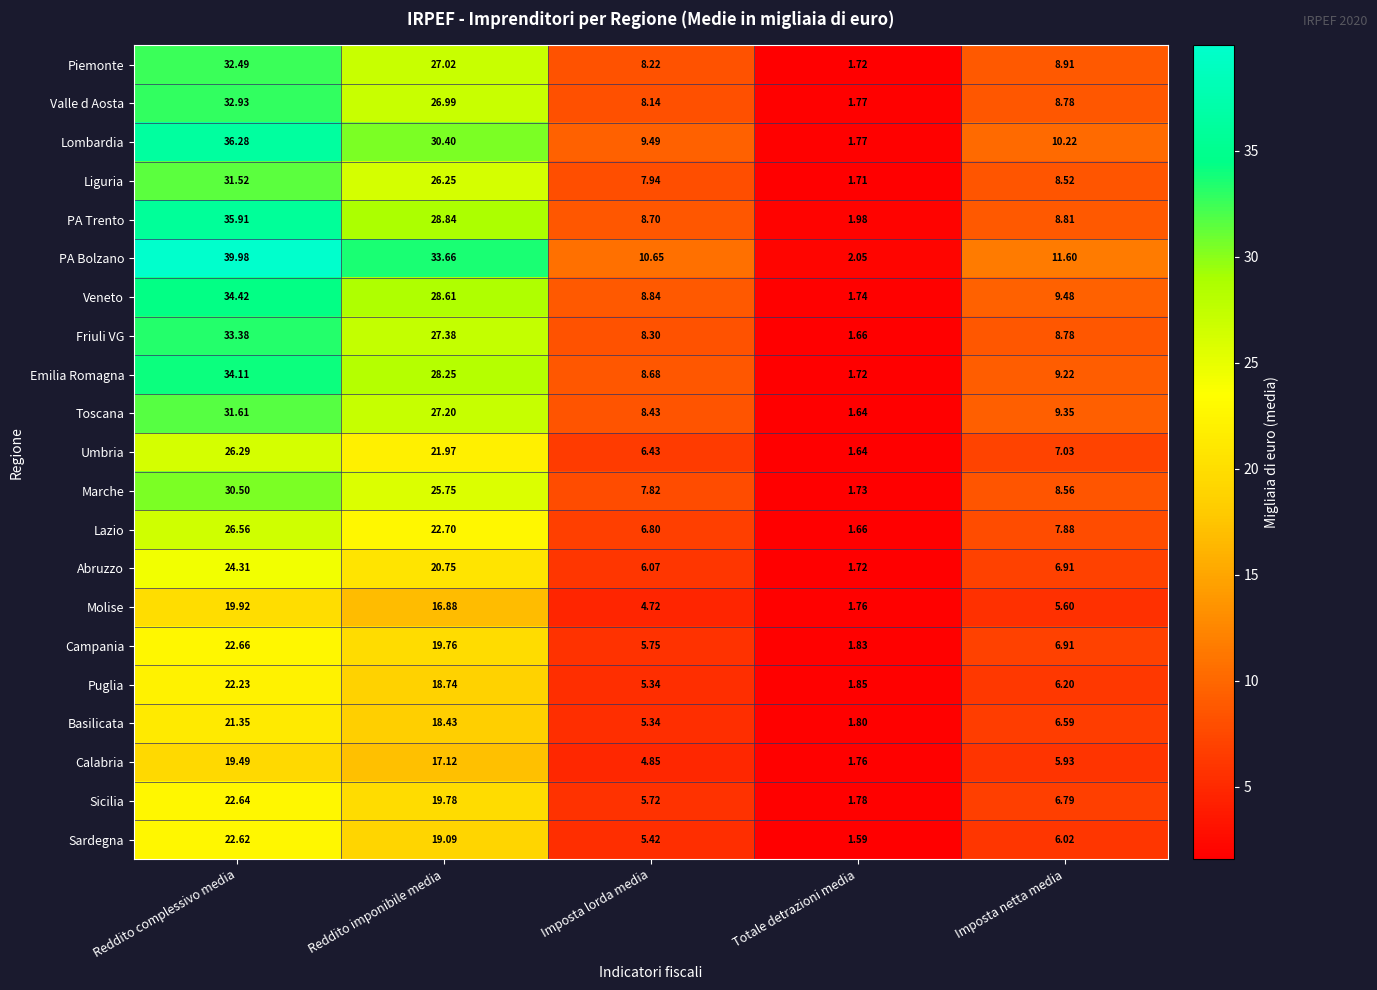

How many values in the Friuli VG series are below 8?

1